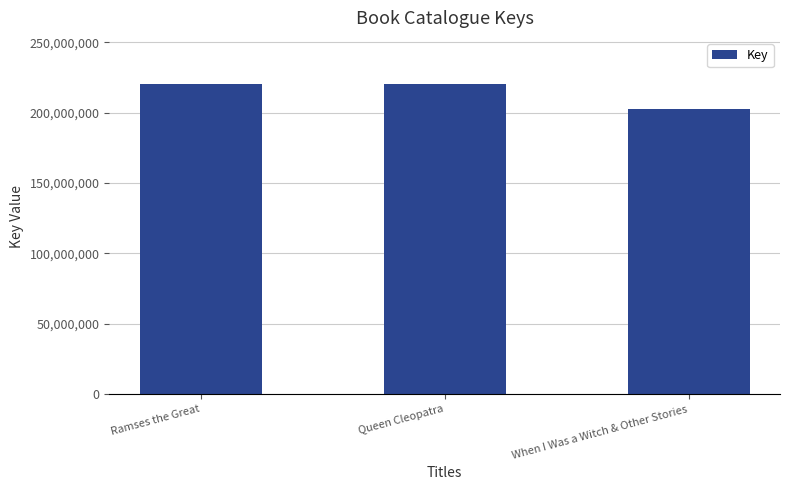

What is the greatest value displayed?

220167709